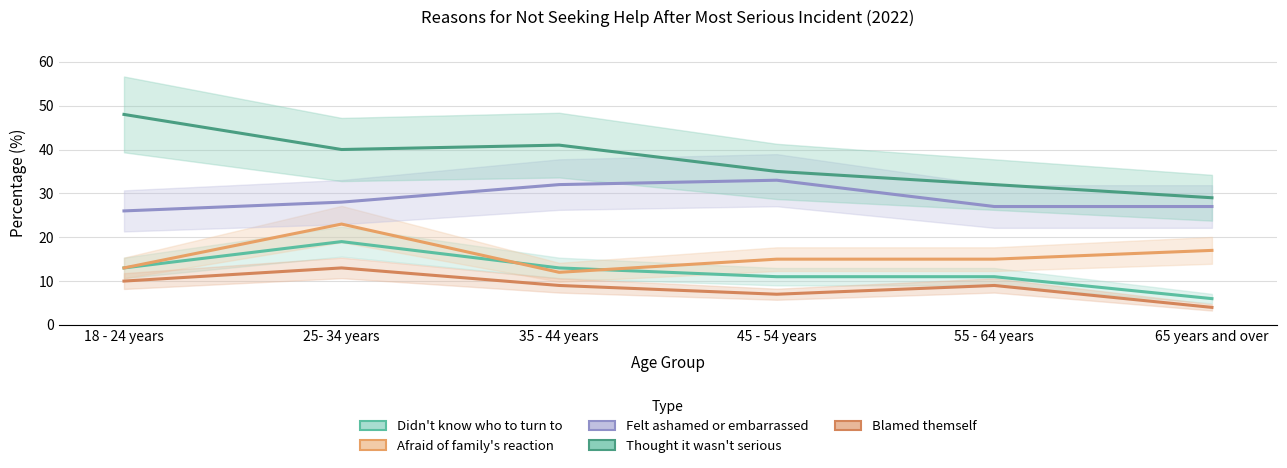

Is this an area chart (filled region under the line)?

No